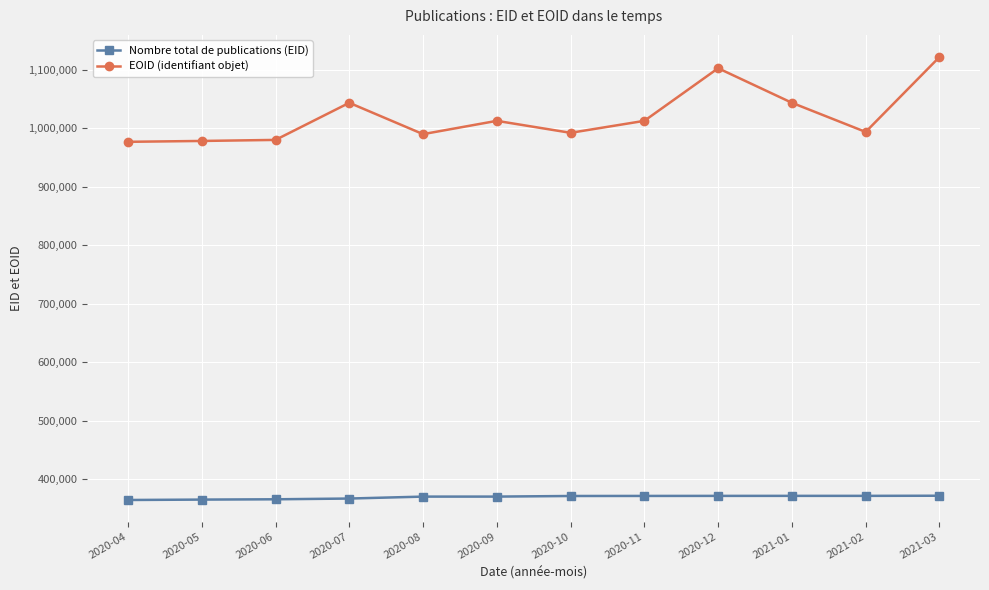

True or false: EOID (identifiant objet) and Nombre total de publications (EID) cross at least once.

False